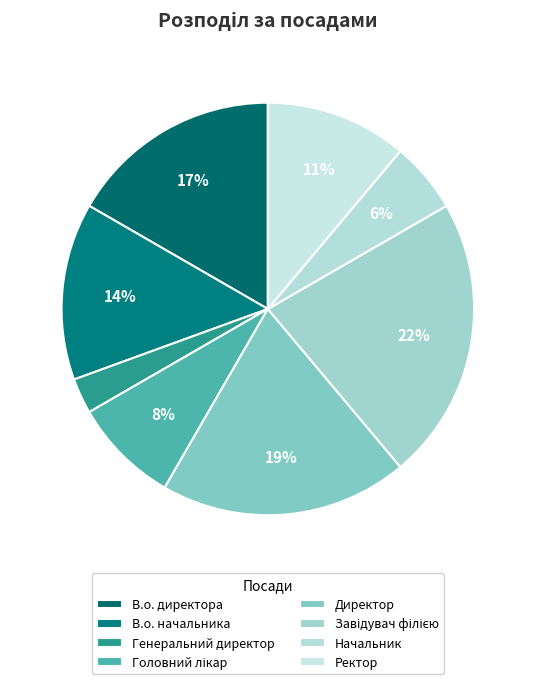

Is it true that В.о. директора is 4% of the pie?

False